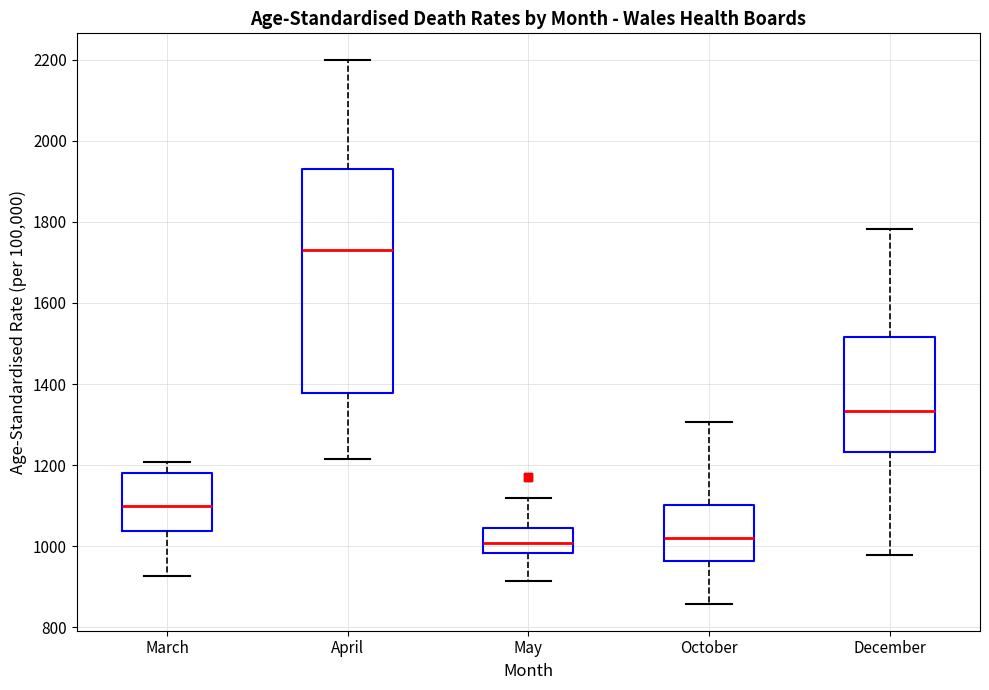

Where is the upper edge of the box for April on the y-axis? The values are not printed on the chart, so give them approximately, as read against the axis.

1940